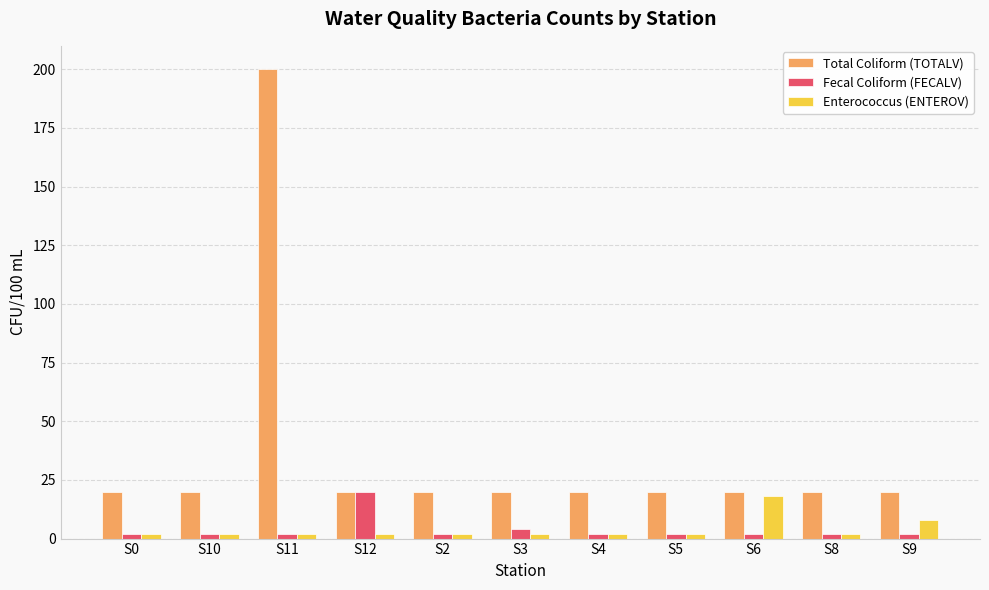

What is the value of the Enterococcus (ENTEROV) bar at the 2nd from the left?

2